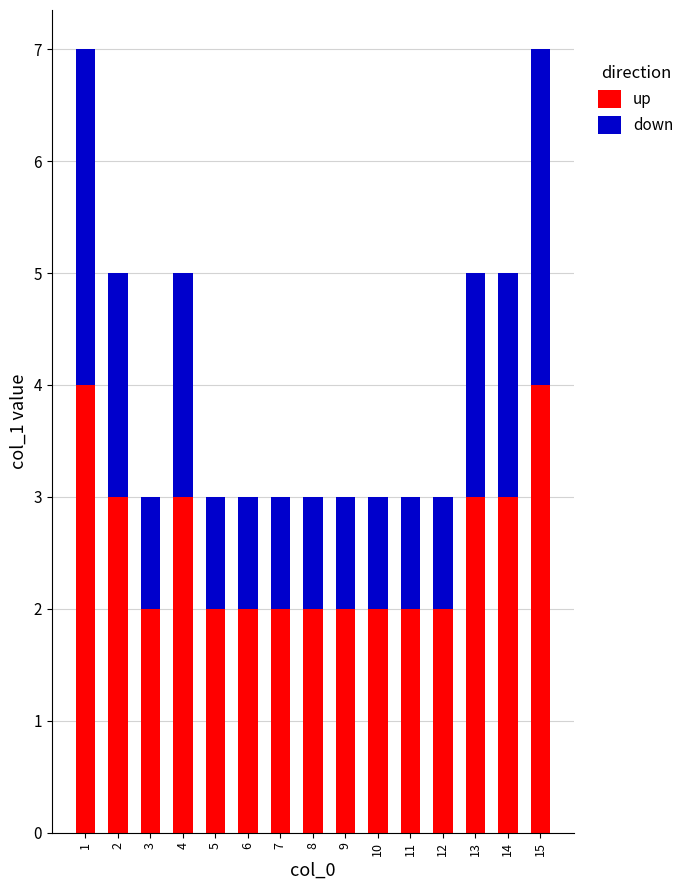

What is the sum of all up values?

38